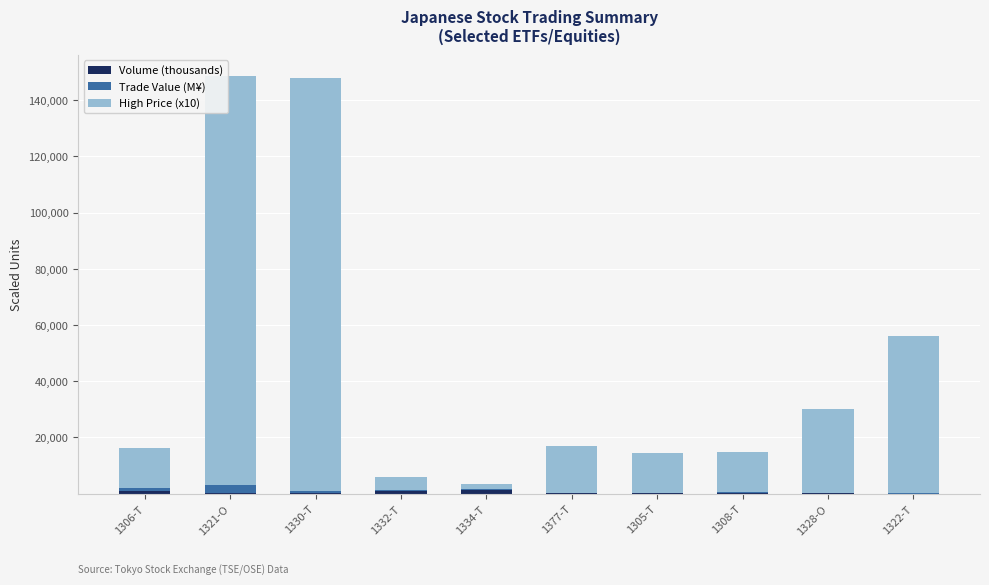

Are the bars grouped side by side (vs. stacked)?

No